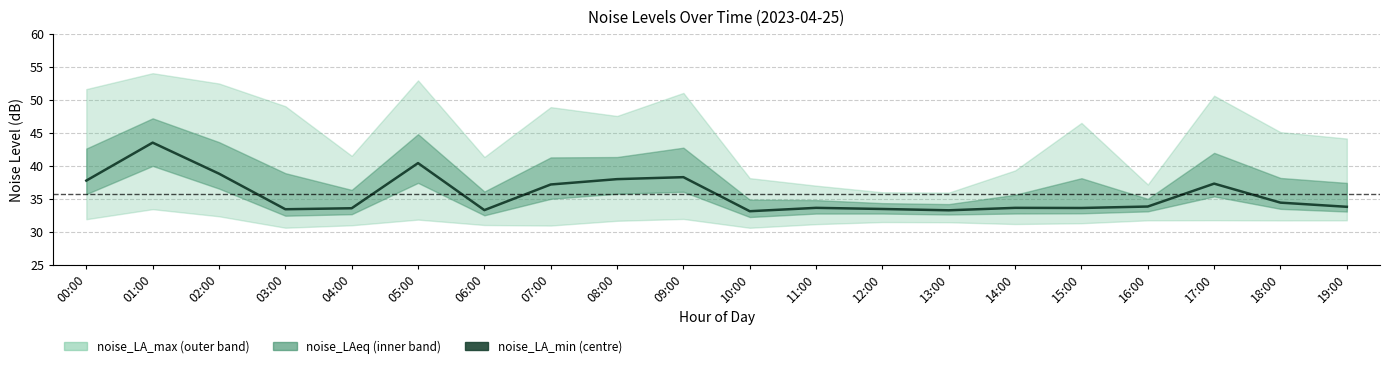

Between 08:00 and 05:00, which is larger?

05:00